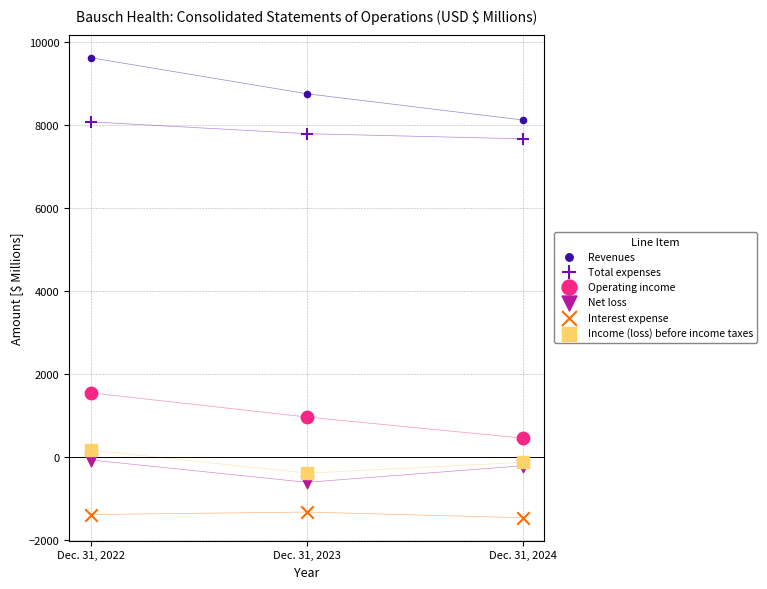

Across all series, what Y value is closest to 4080?

1546